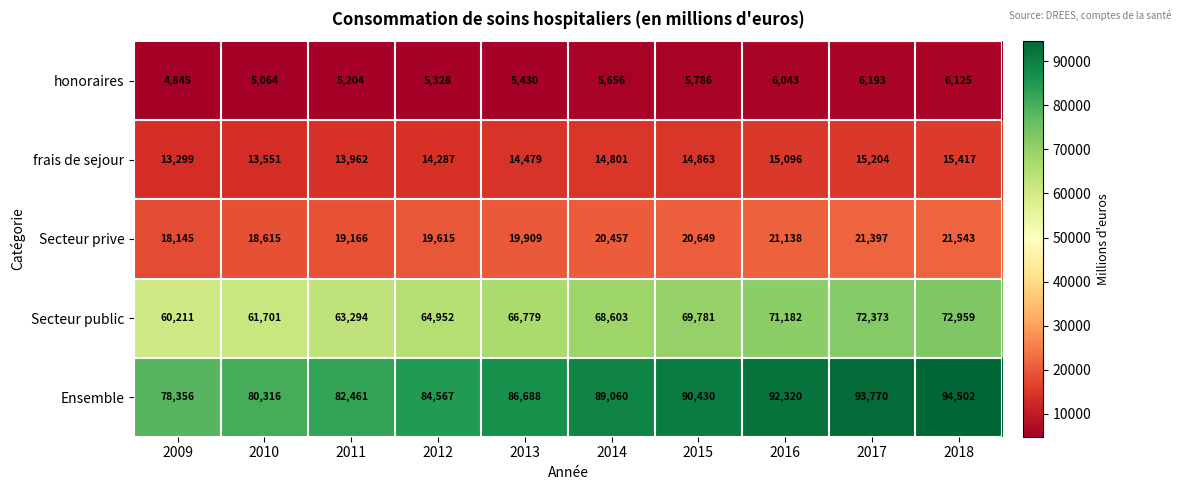

List the series in order of their peak value, lowest first.

honoraires, frais de sejour, Secteur prive, Secteur public, Ensemble